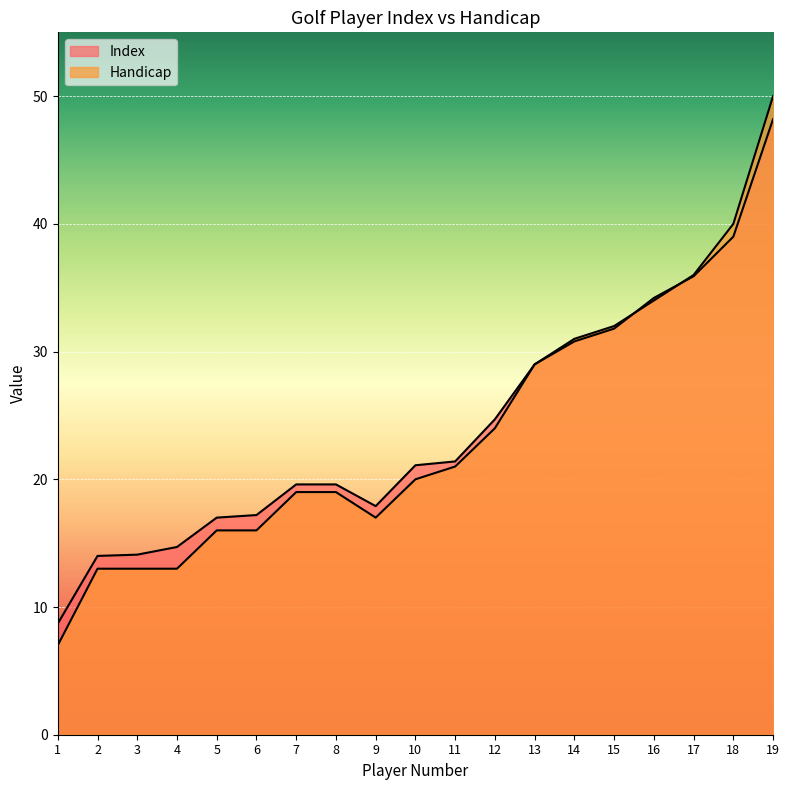

What is the value of the Handicap point at the 18th from the left?

40.0